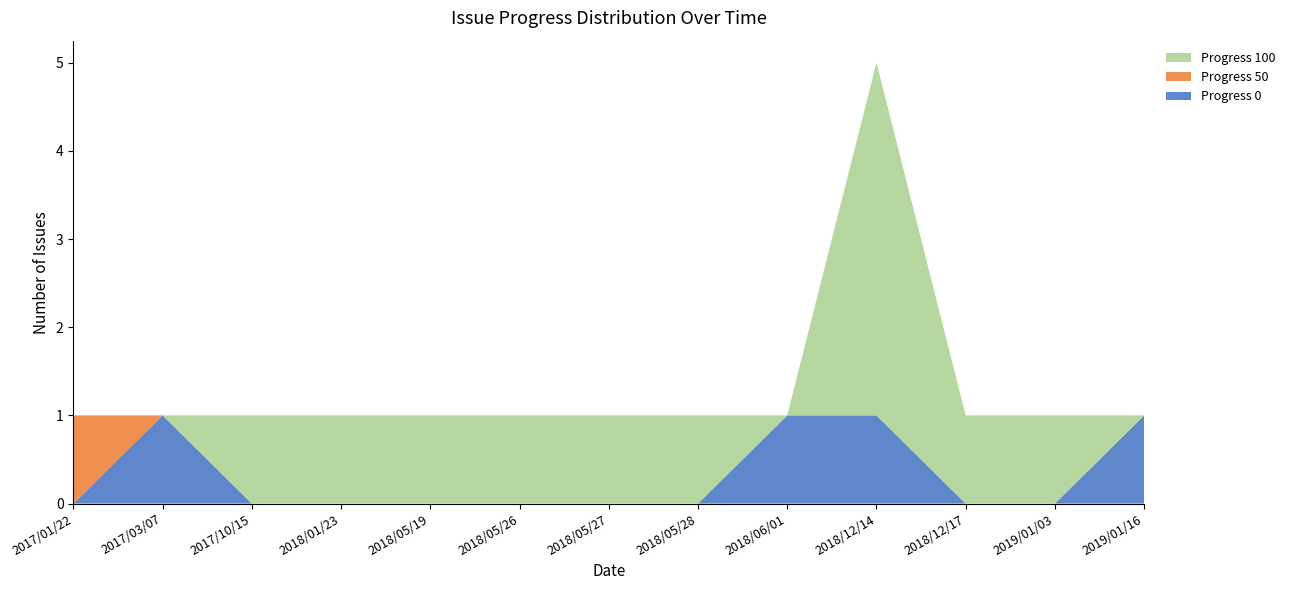

Is it true that Progress 0 equals 1 at 2018/06/01?

True